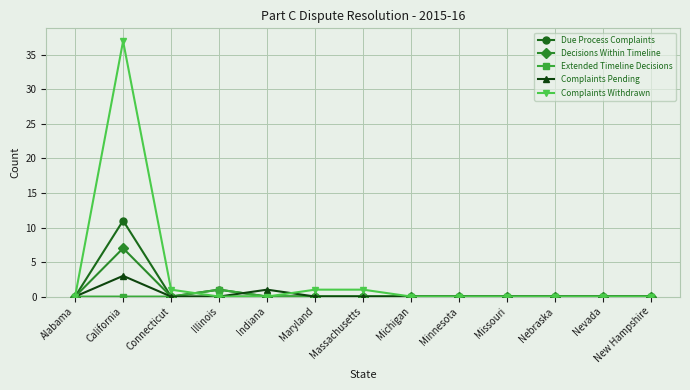

How many series are shown in this chart?

5